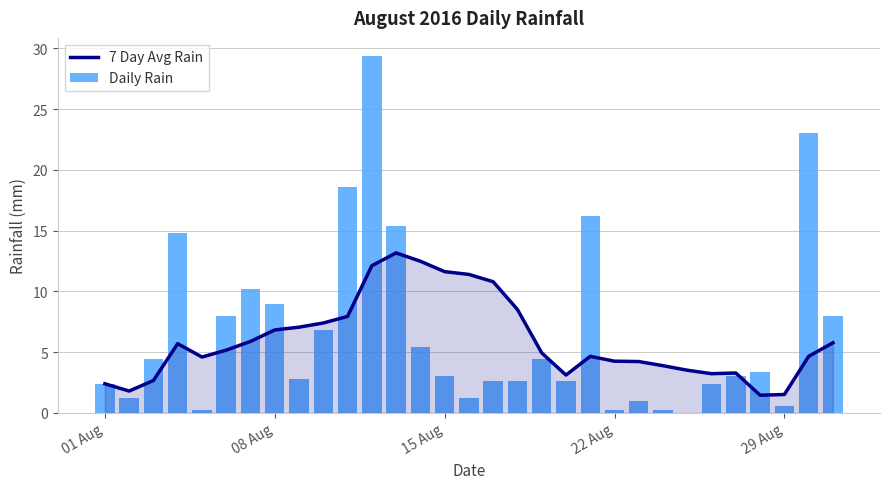

The value of 7 Day Avg Rain at 22 Aug is 1.8. True or false?

False